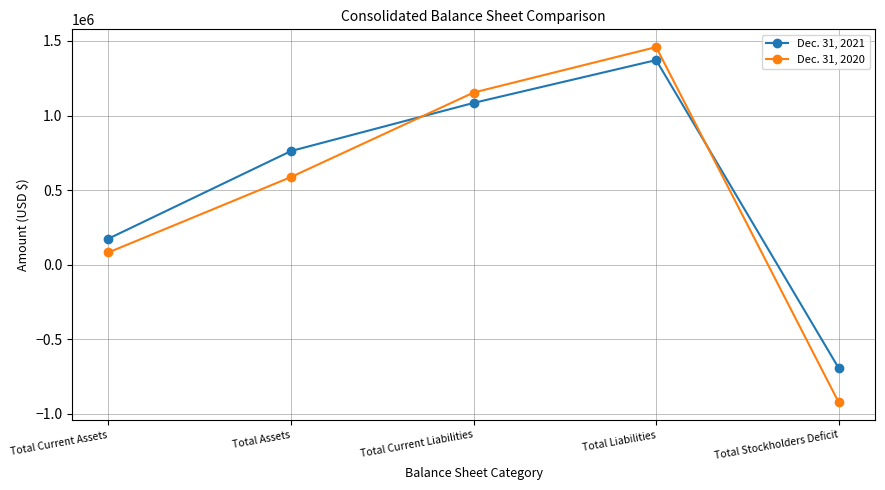

Which series has the largest total across all categories?

Dec. 31, 2021